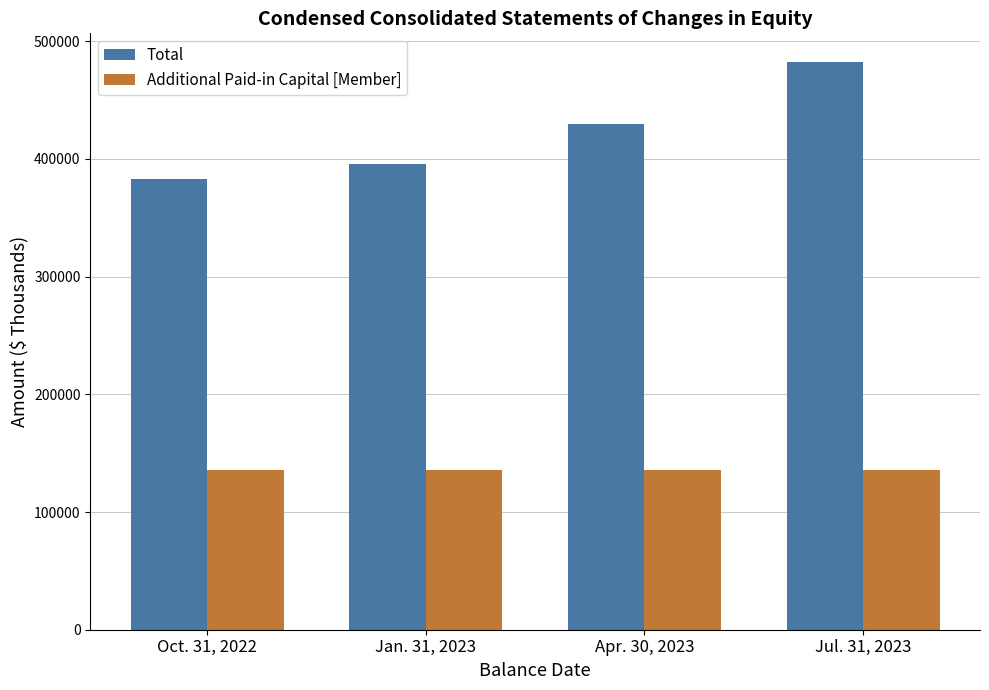

What is the spread (max minus min) of values at Jul. 31, 2023?

347216